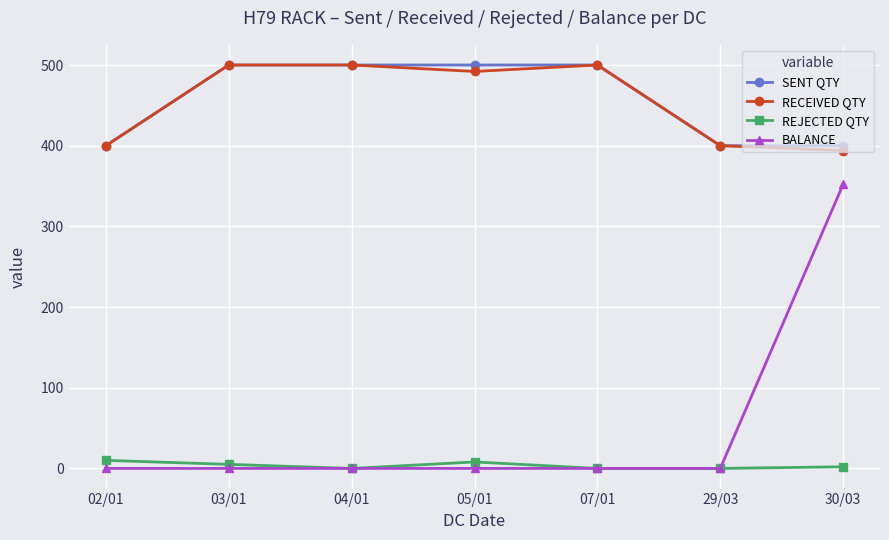

Read the SENT QTY value at 03/01, to the nearest 50.

500